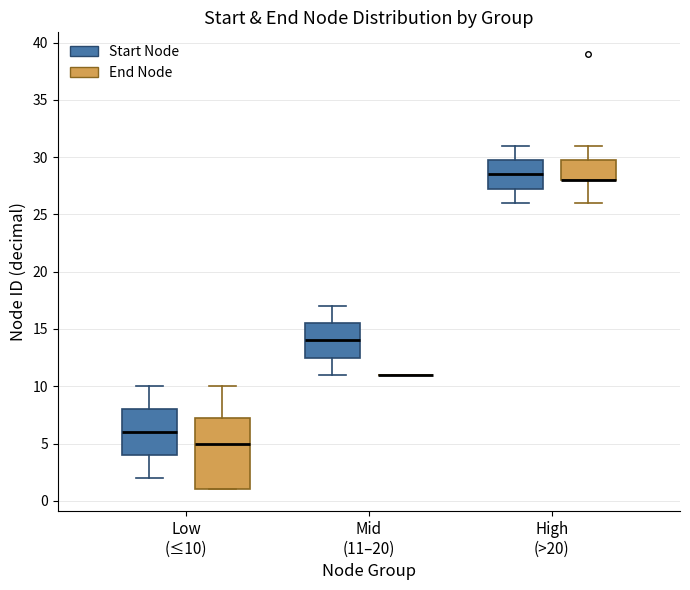

Which box is the tallest, from its lower edge to its upper edge?

Low (≤10) (End Node)